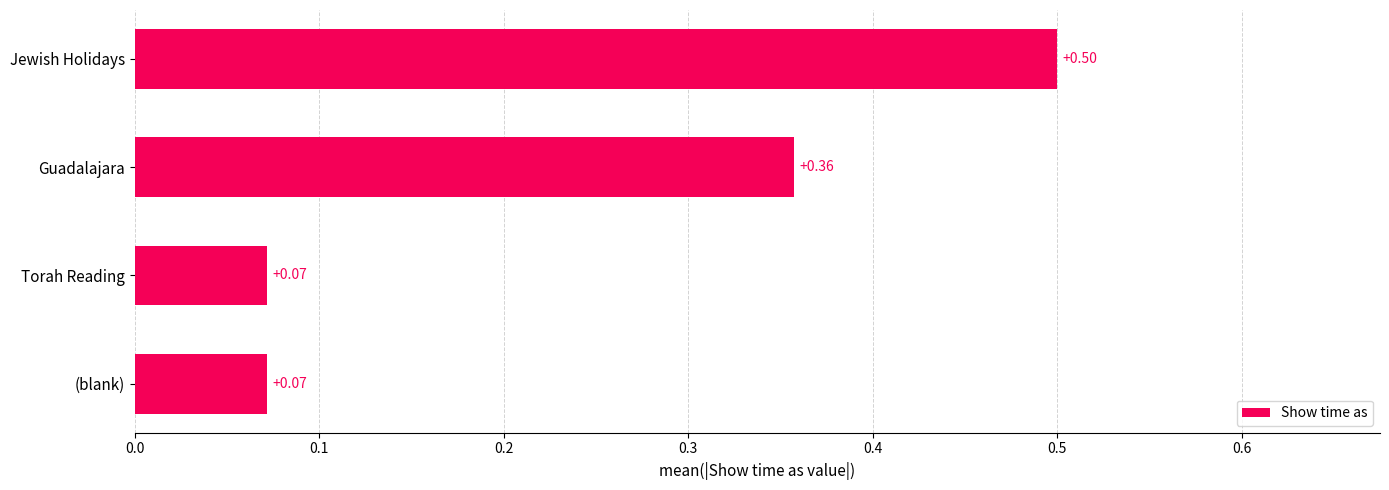

What is the sum of the values at Guadalajara and Jewish Holidays?

0.9